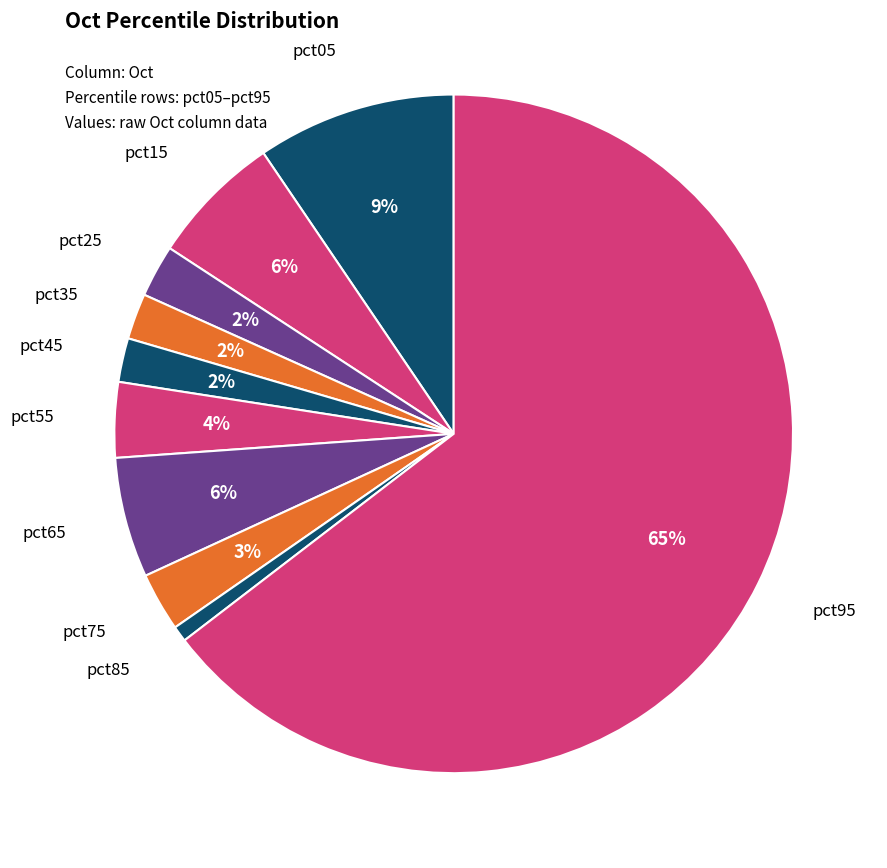

How many slices are in this pie chart?

10